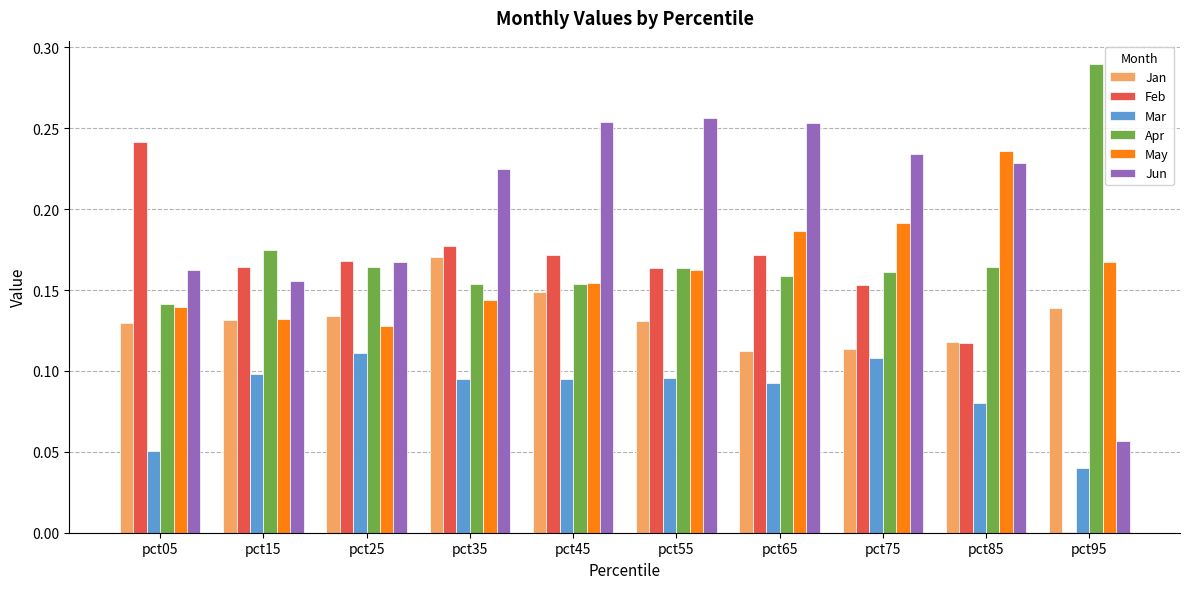

What is the sum of all Jun values?

2.0